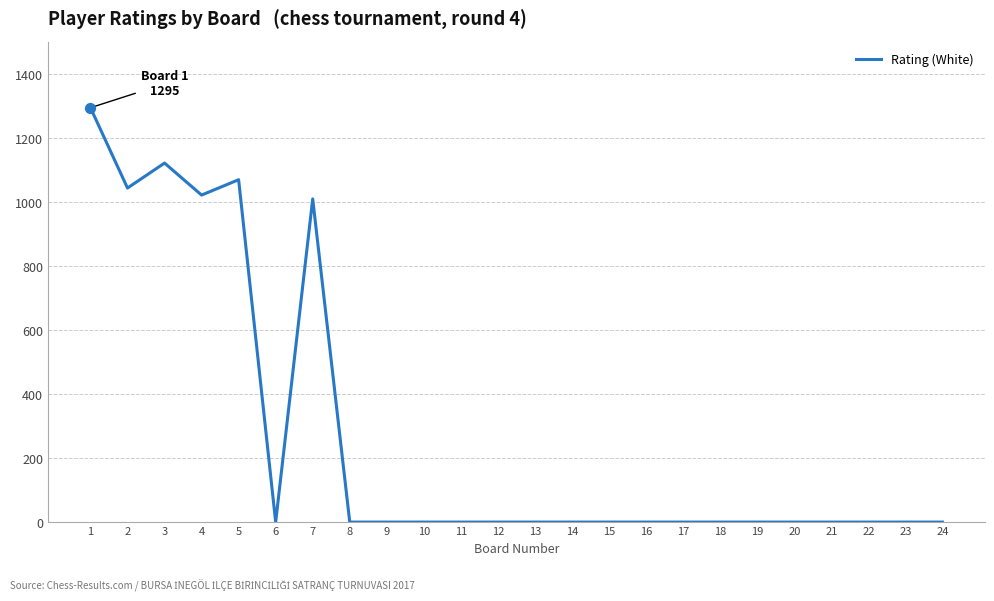

What is the change in value from 7 to 15?

-1010